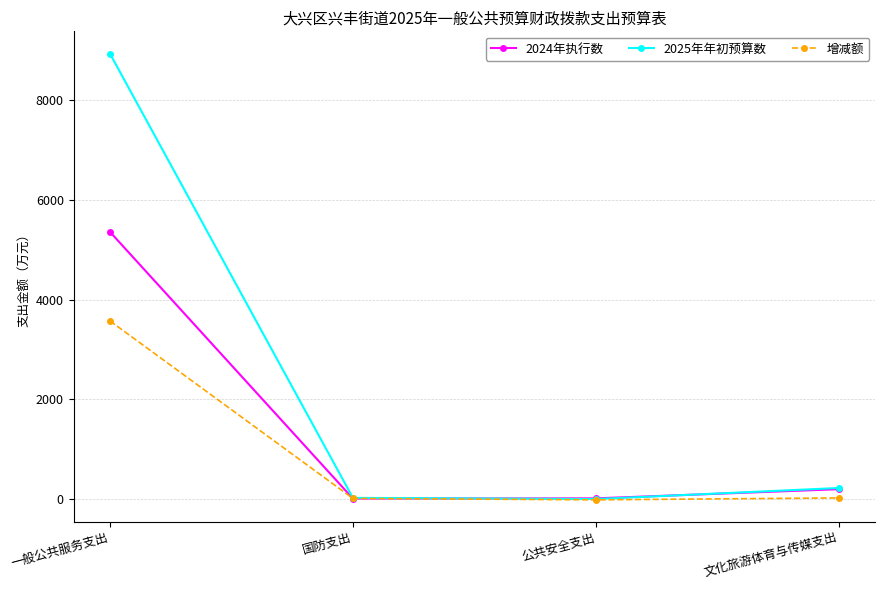

What is the difference between the maximum and minimum values in the 增减额 series?

3588.6